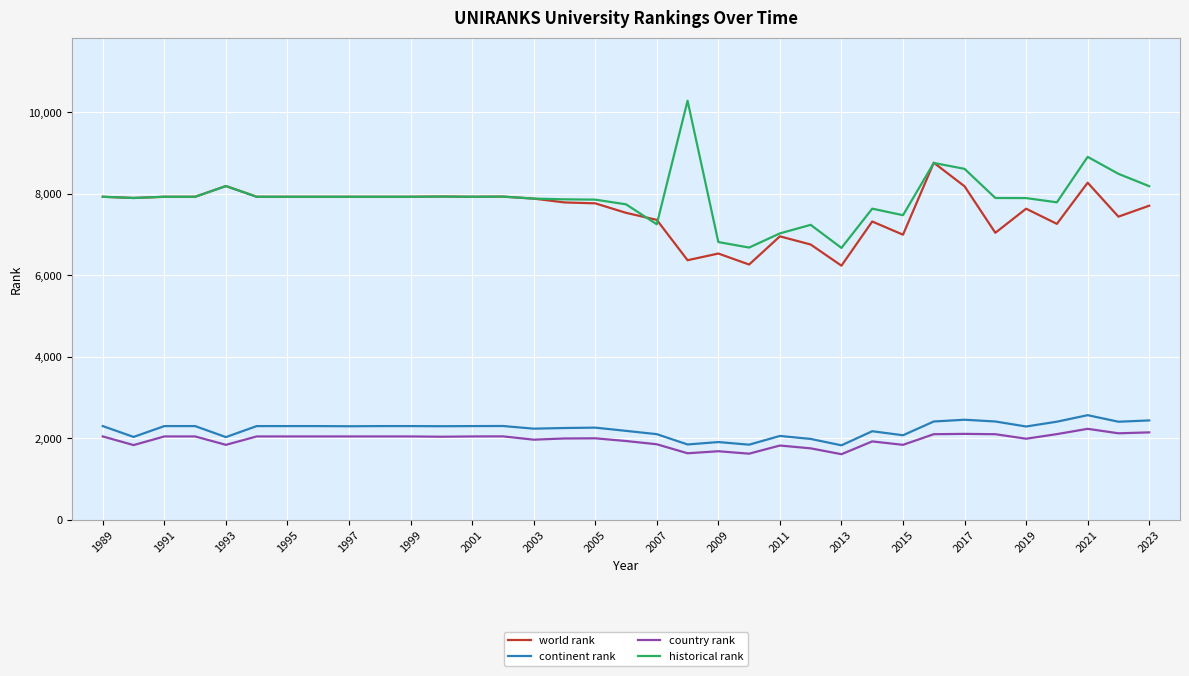

Which series has the largest range (max minus min)?

historical rank